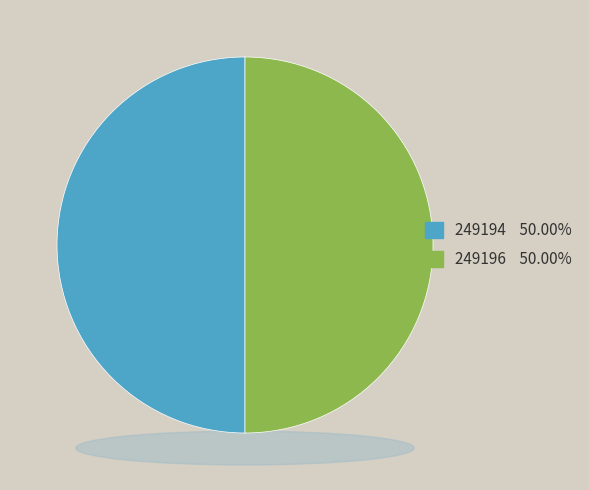

Is it true that 249196 is 50% of the pie?

True